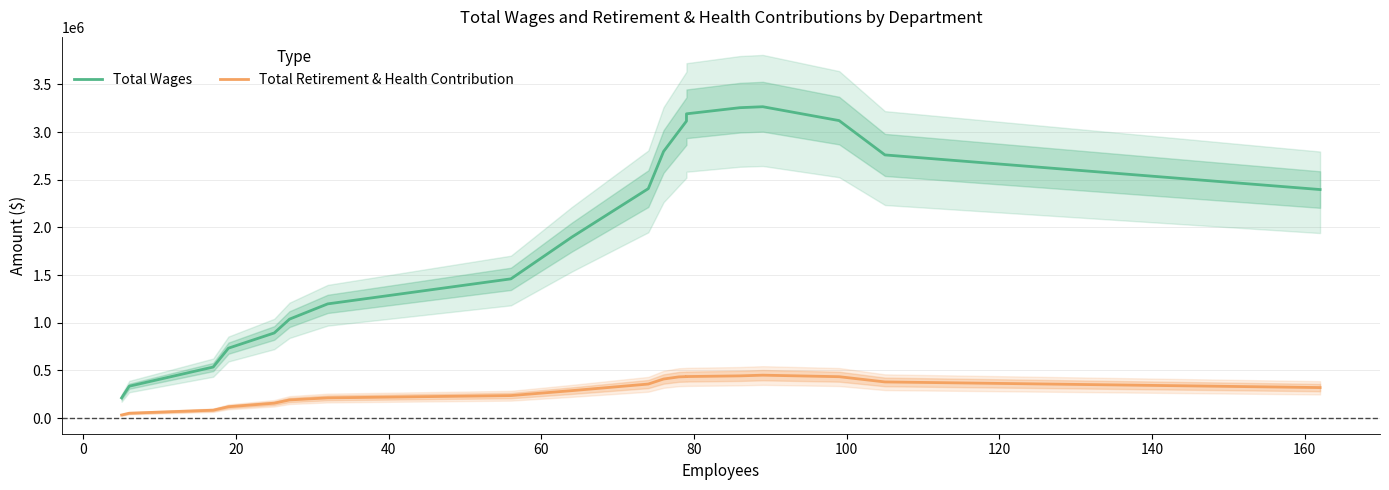

Which series has the largest range (max minus min)?

Total Wages